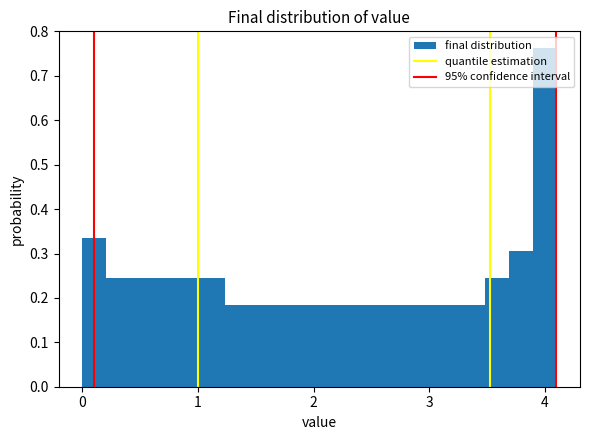

Around what value on the x-axis is the tallest bar? Give the approximate position of its centre, as read against the axis.

4.0